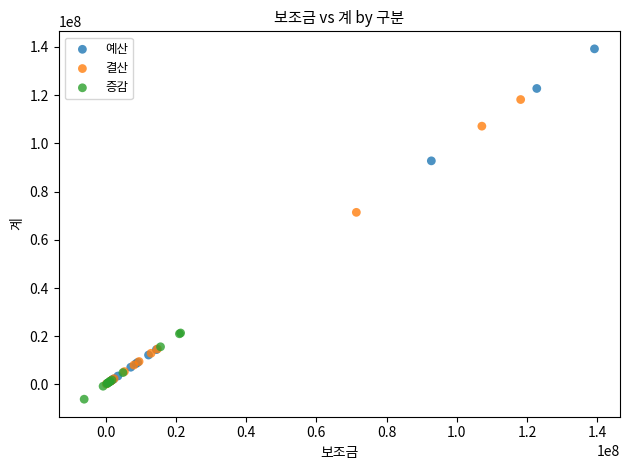

Which series contains the highest Y value?

예산